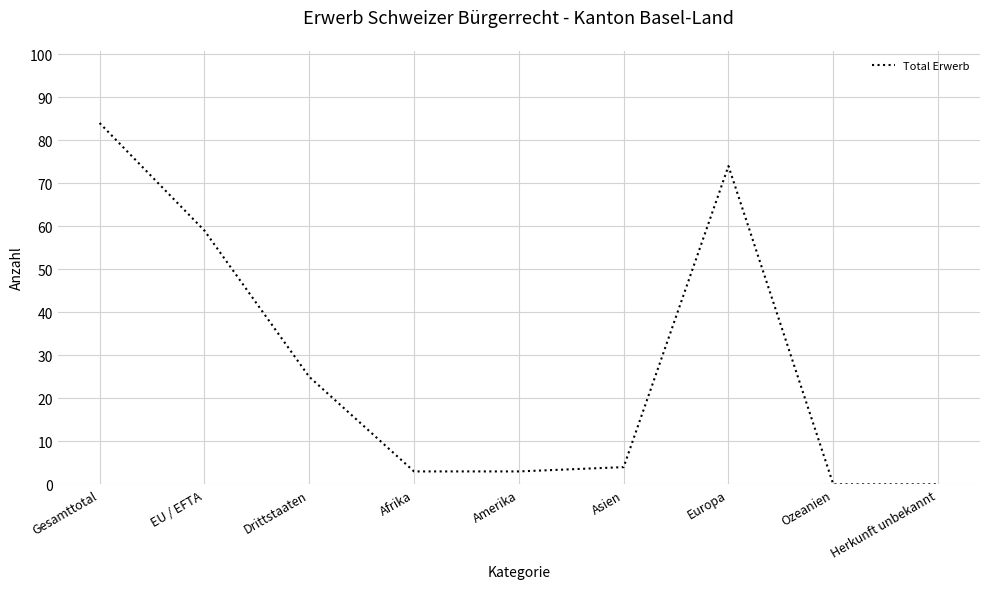

What is the sum of the values at Herkunft unbekannt and Asien?

4